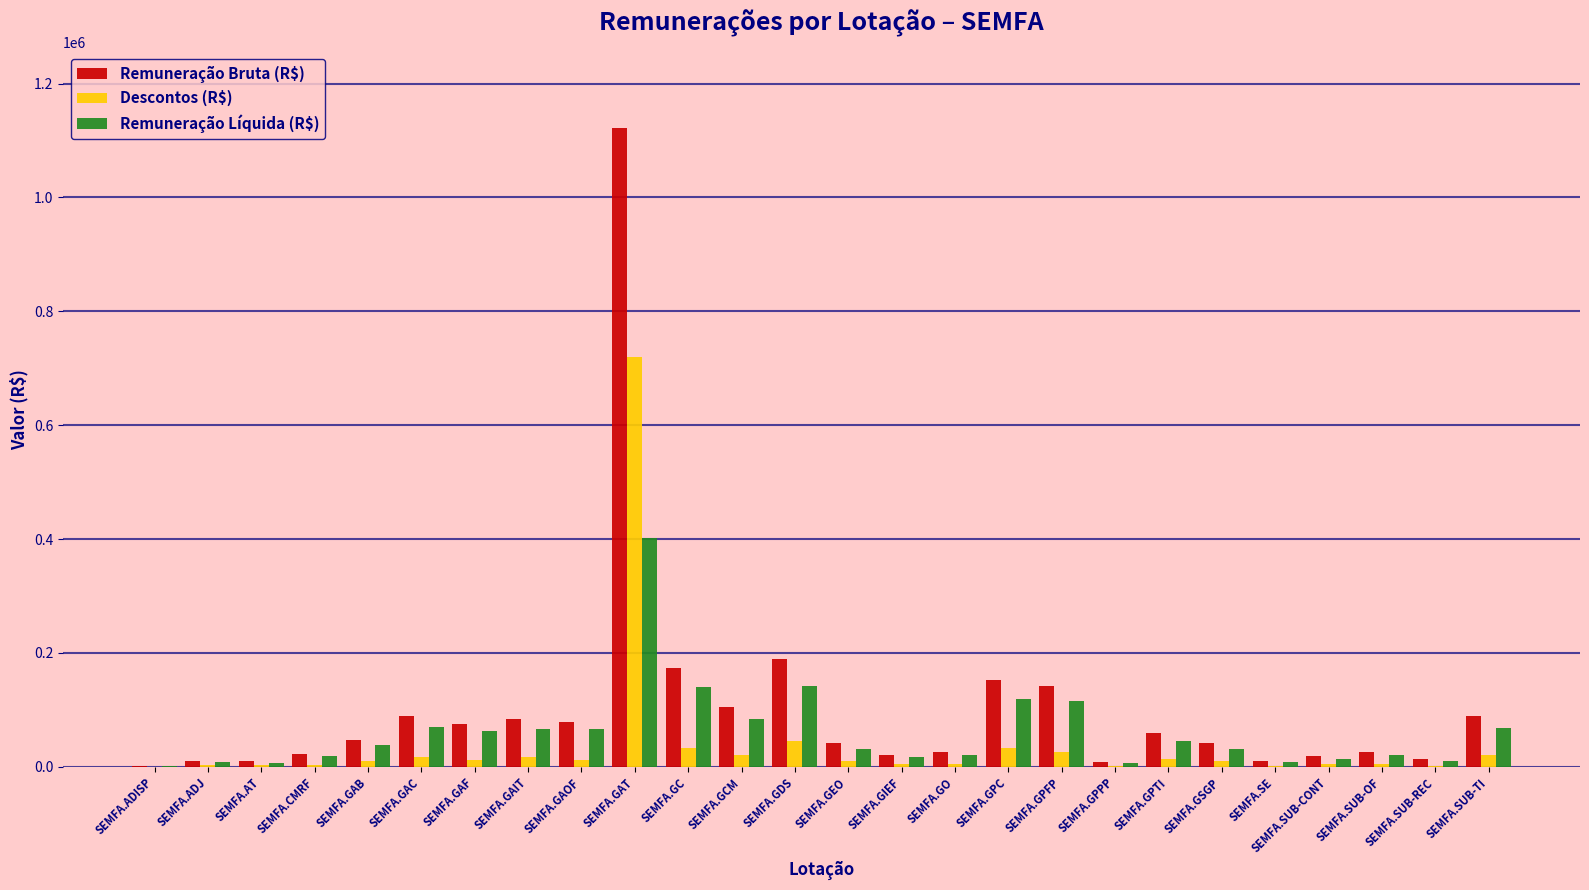

What is the sum of all Remuneração Bruta (R$) values?

2659837.1